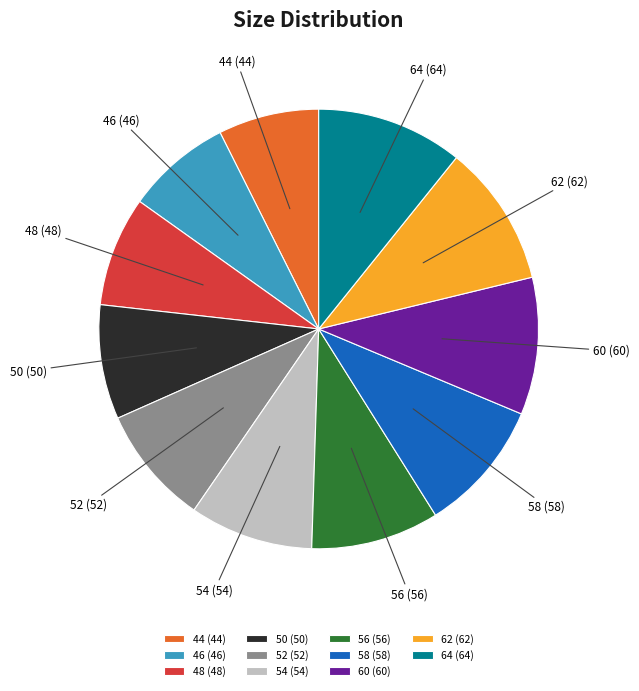

Do 46 and 62 together represent more than half of the pie?

No